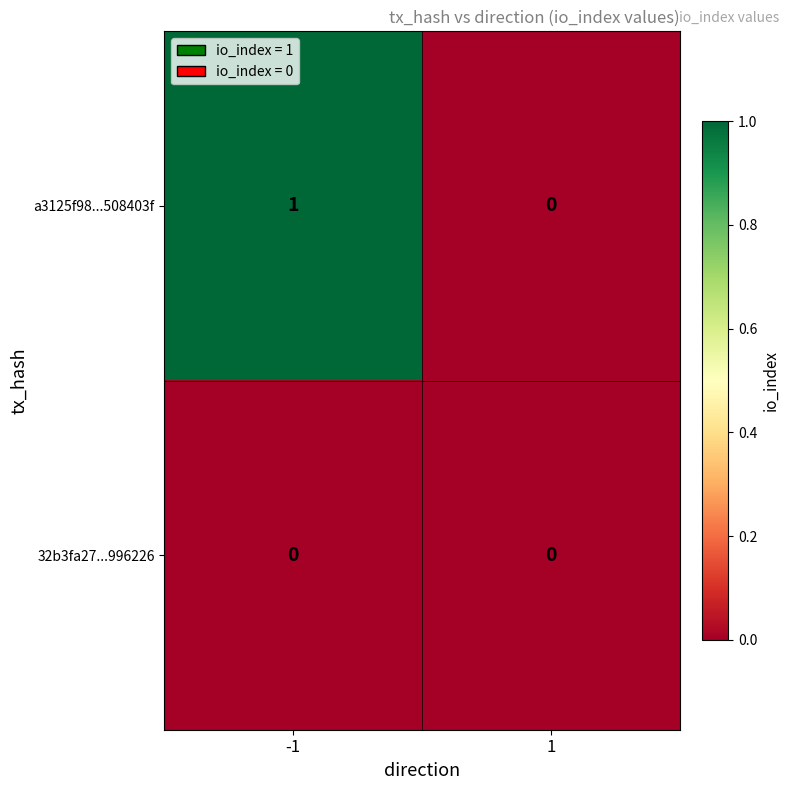

The value of 32b3fa27...996226 at -1 is 0. True or false?

True